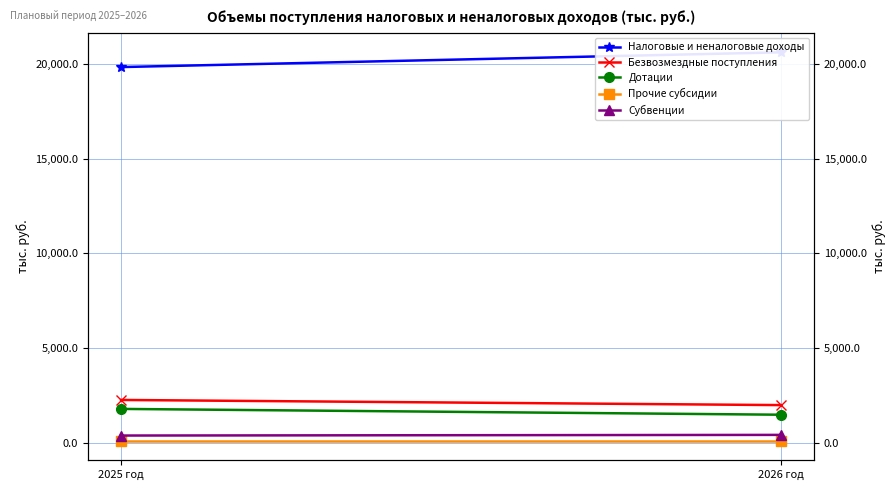

What position from the left is 2026 год?

2